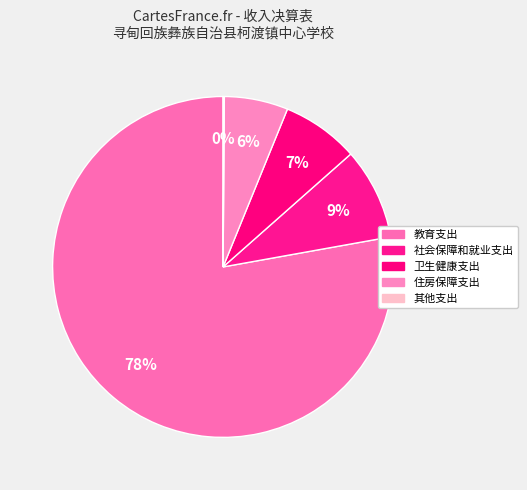

Approximately how many times larger is the value at 社会保障和就业支出 compared to 教育支出?

0.1